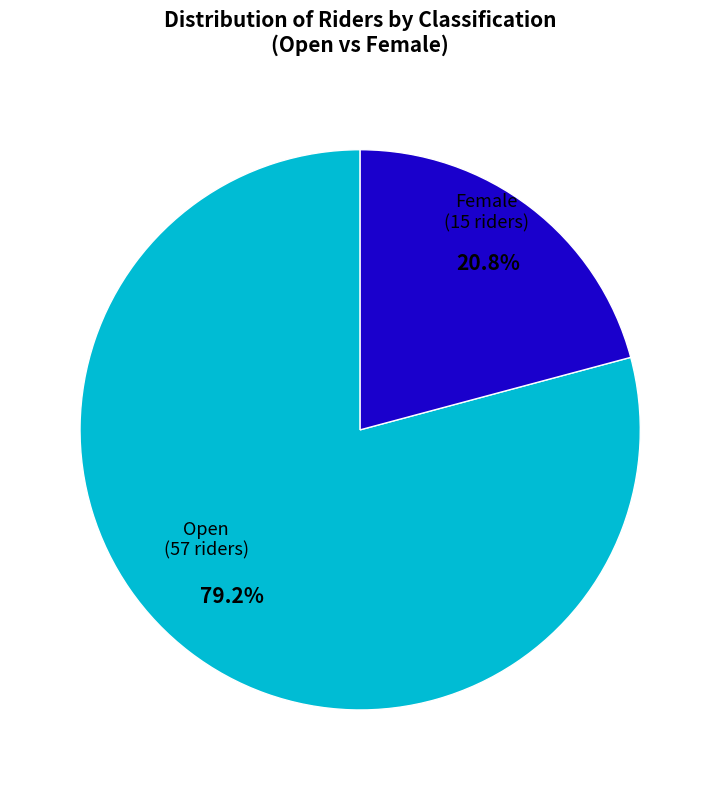

Does any single category account for the majority?

Yes